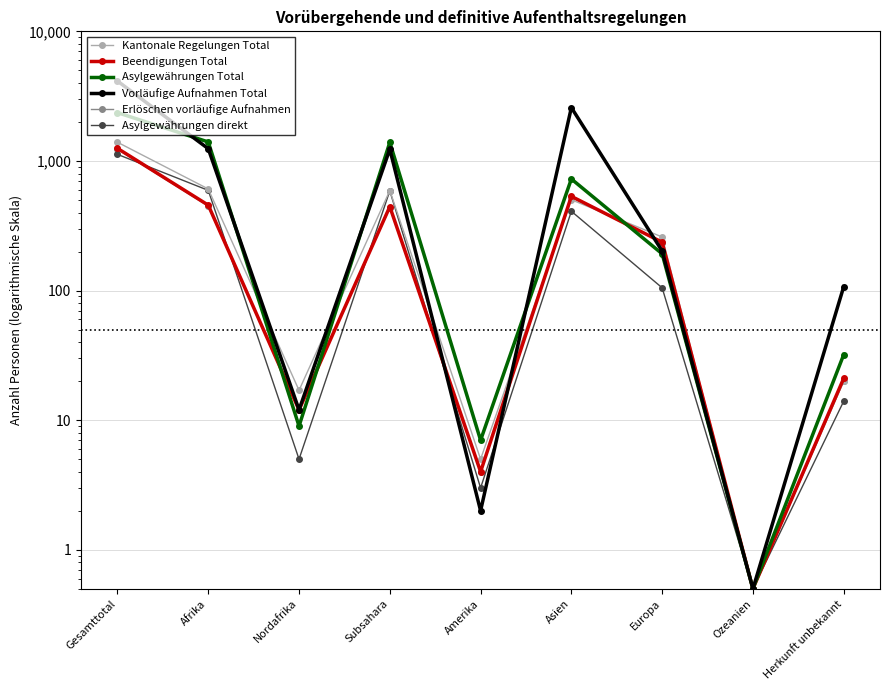

What value does the Beendigungen Total series have at Nordafrika?

12.0